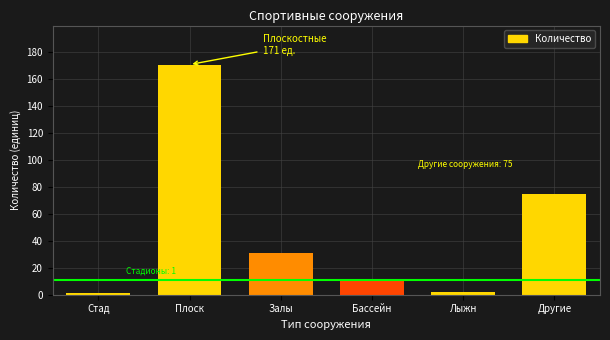

Reading left to right, extract all data points from this chart.

Стад=1	Плоск=171	Залы=31	Бассейн=11	Лыжн=2	Другие=75